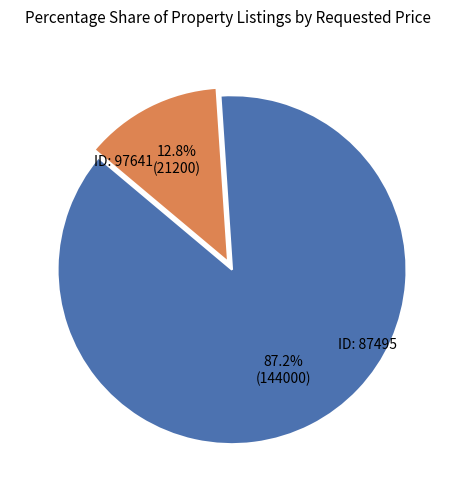

Is there a majority slice in this chart?

Yes